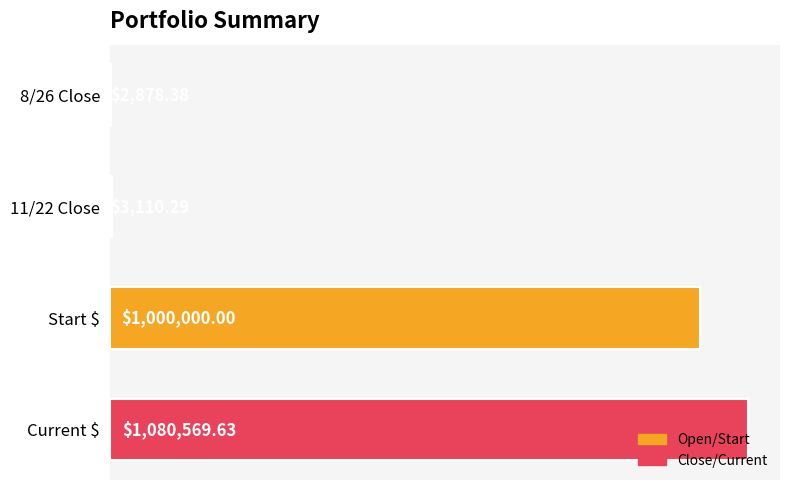

Are the bars horizontal?

Yes